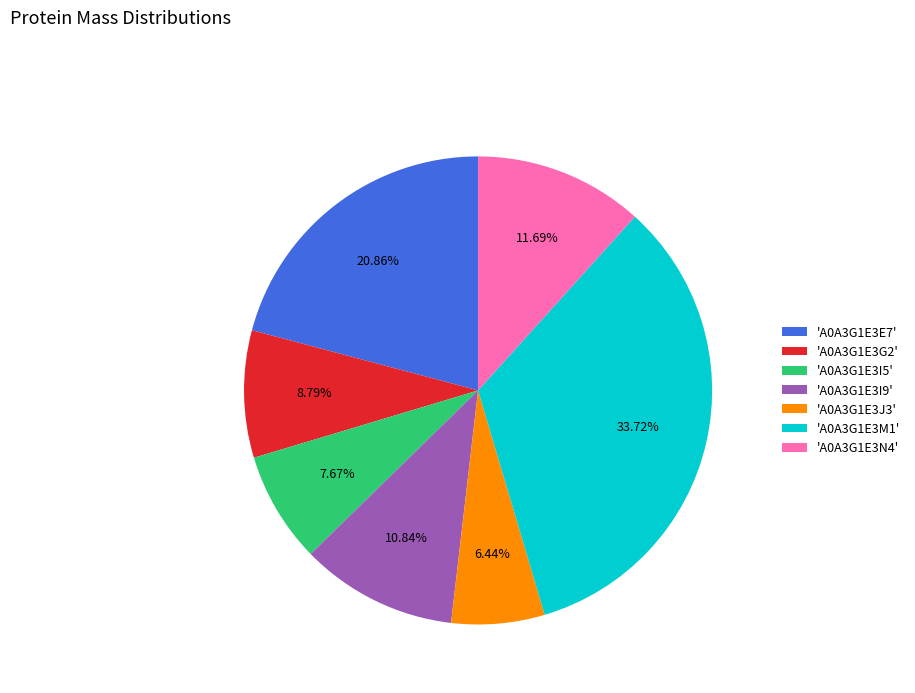

Count the number of slices in the pie.

7